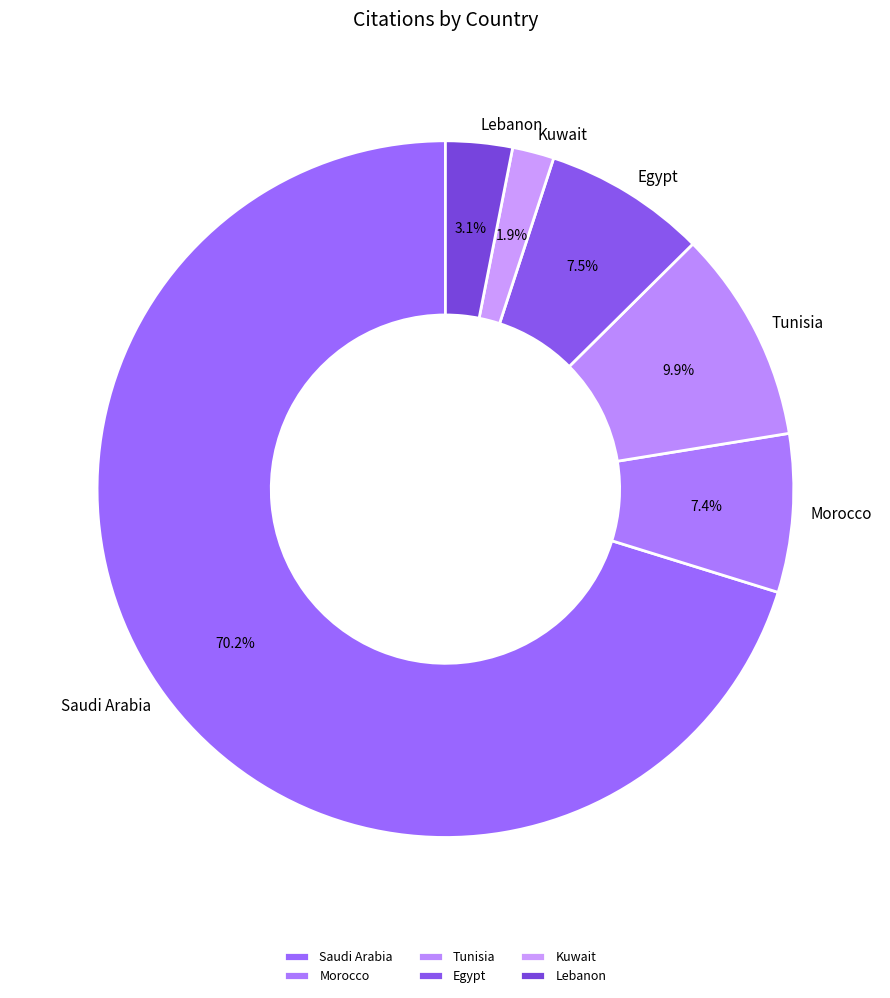

Count the number of slices in the pie.

6